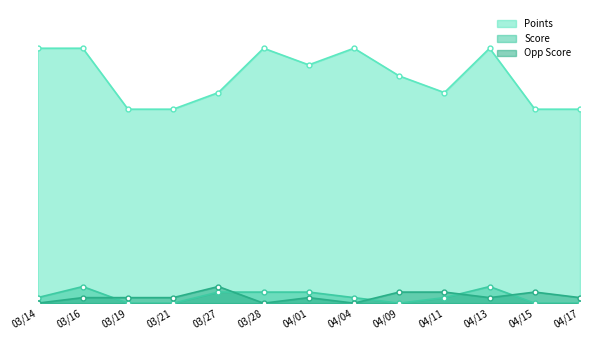

Does the chart have visible grid lines?

No